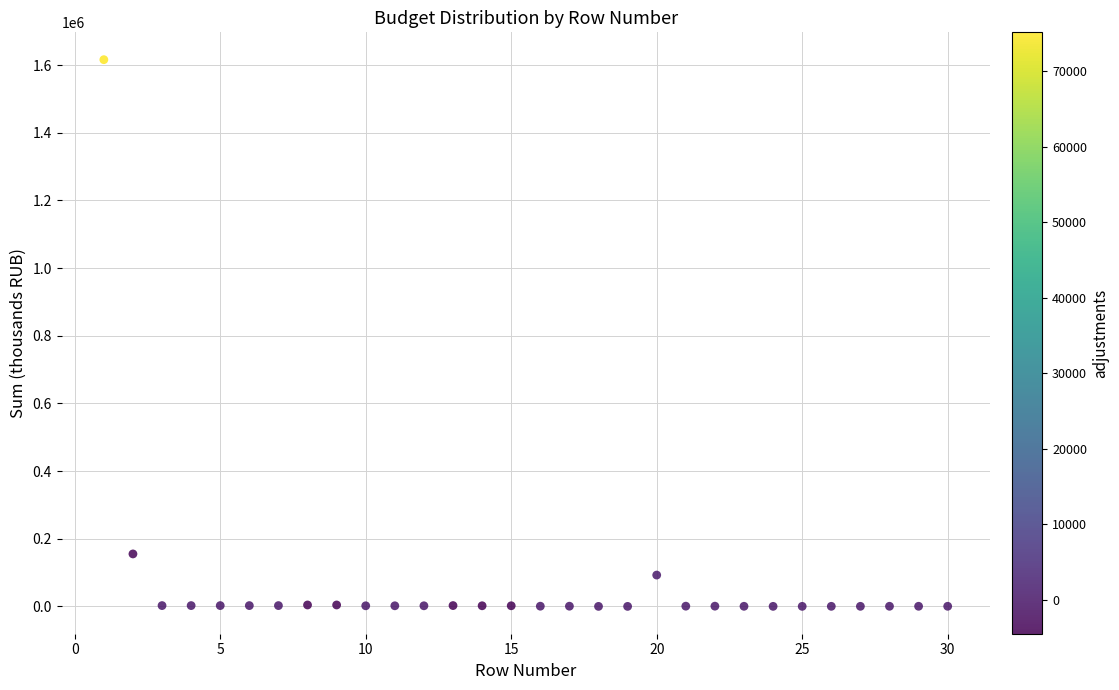

What Y value in the scatter plot is closest to 808113?

155093.2